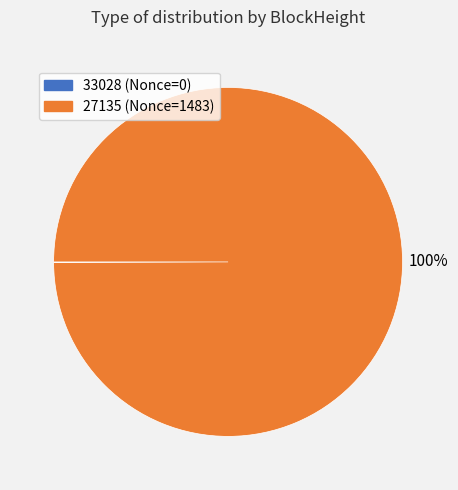

Is it true that 27135 (Nonce=1483) is 100% of the pie?

True